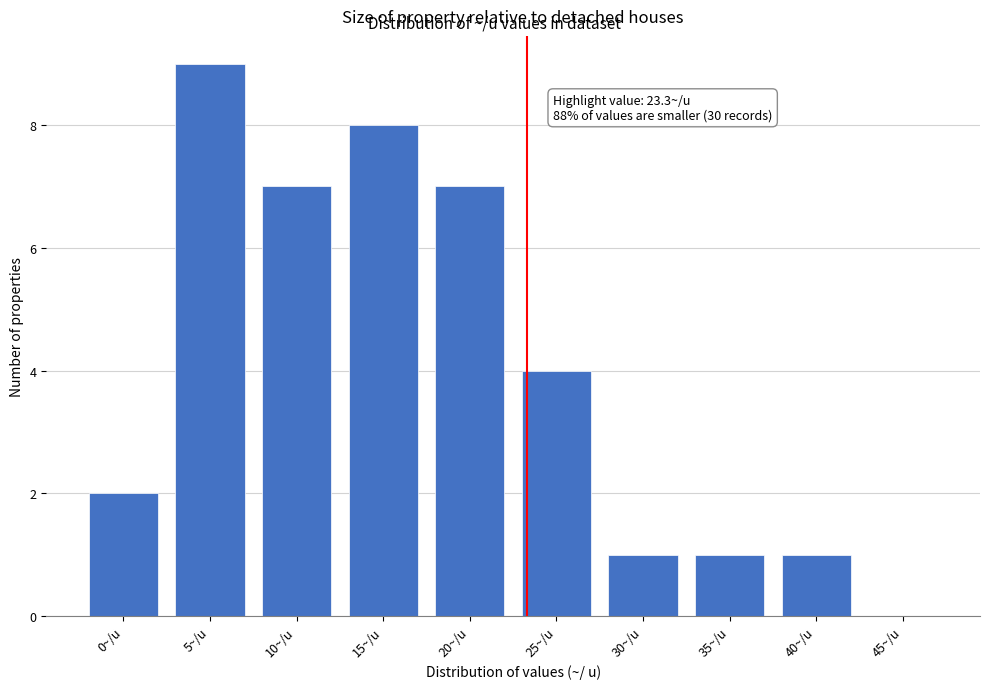

Reading left to right, what are all the values shown in this chart?

0~/u=2	5~/u=9	10~/u=7	15~/u=8	20~/u=7	25~/u=4	30~/u=1	35~/u=1	40~/u=1	45~/u=0